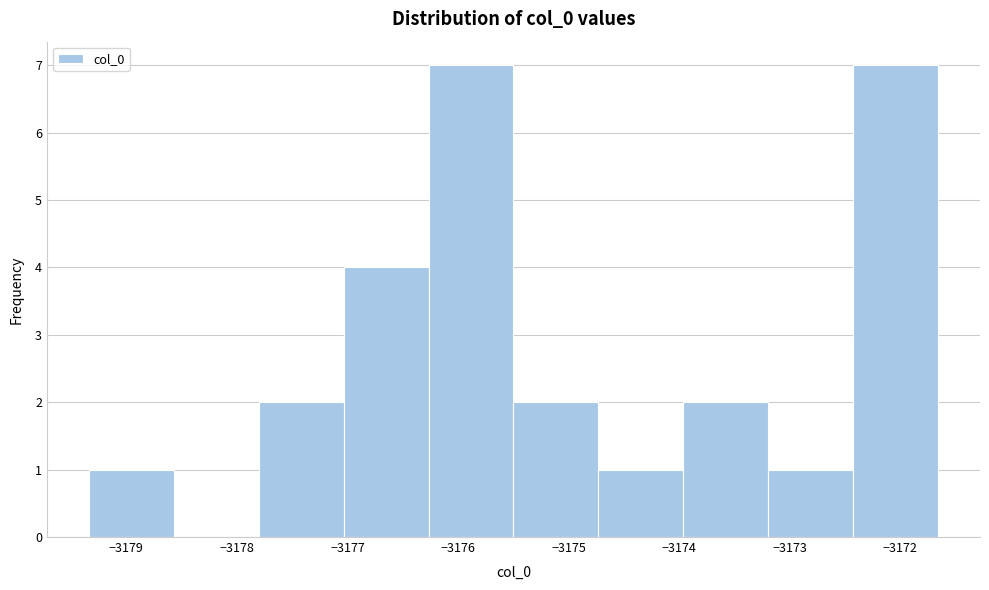

Reading left to right, transcribe this chart: for each bar, give the range it covers on the x-axis and its height. Neither the bar edges nor the heights are printed on the chart, so give them approximately, as read against the axes.

-3179.3 to -3178.6: 1
-3178.6 to -3177.8: 0
-3177.8 to -3177.0: 2
-3177.0 to -3176.3: 4
-3176.3 to -3175.5: 7
-3175.5 to -3174.7: 2
-3174.7 to -3174.0: 1
-3174.0 to -3173.2: 2
-3173.2 to -3172.4: 1
-3172.4 to -3171.7: 7